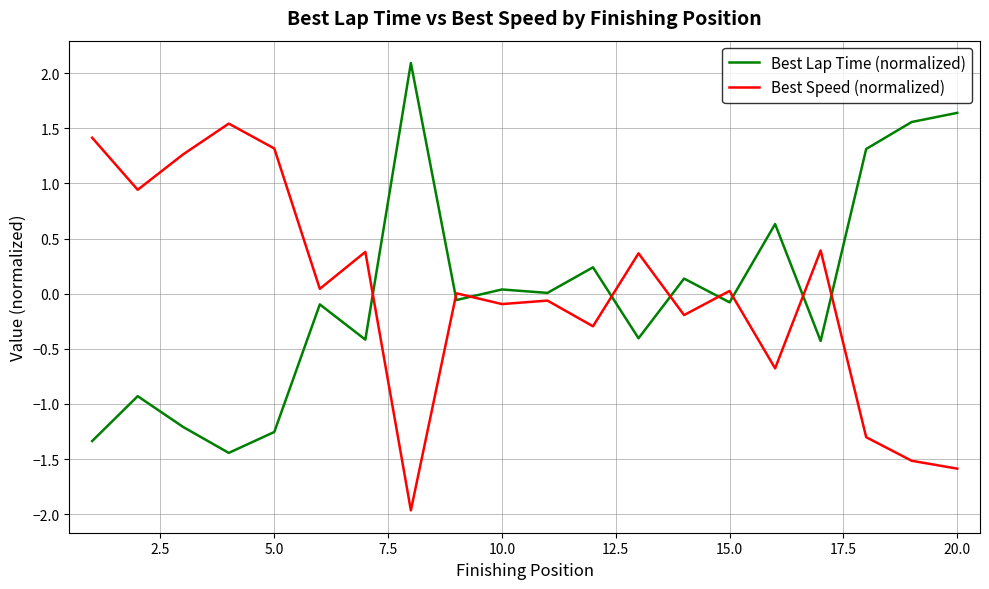

Rank the series by their maximum value, from lowest to highest.

Best Speed (normalized), Best Lap Time (normalized)